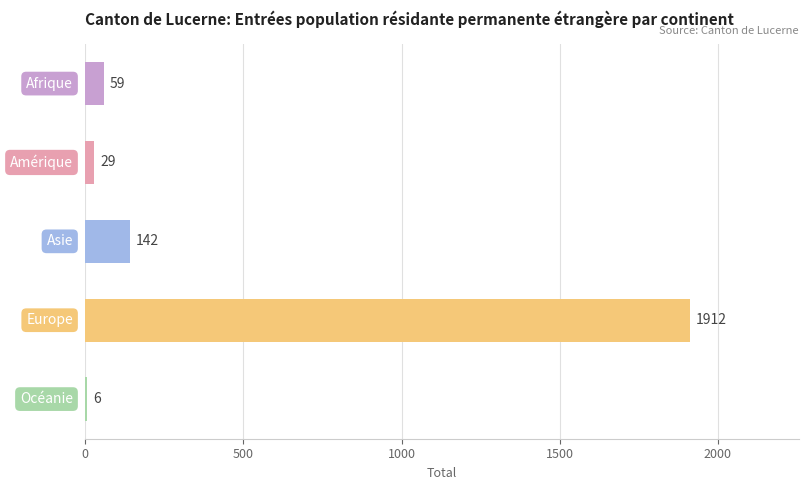

What is the sum of all values?

2148